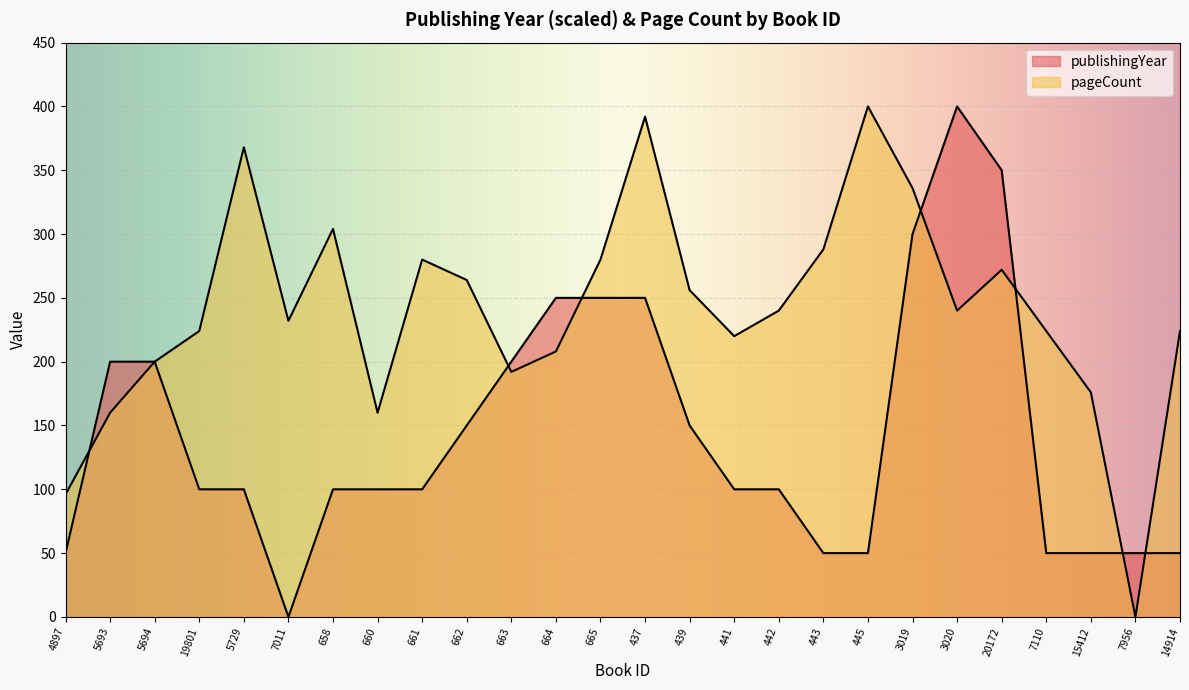

What is the label of the 2nd point from the right?

7956